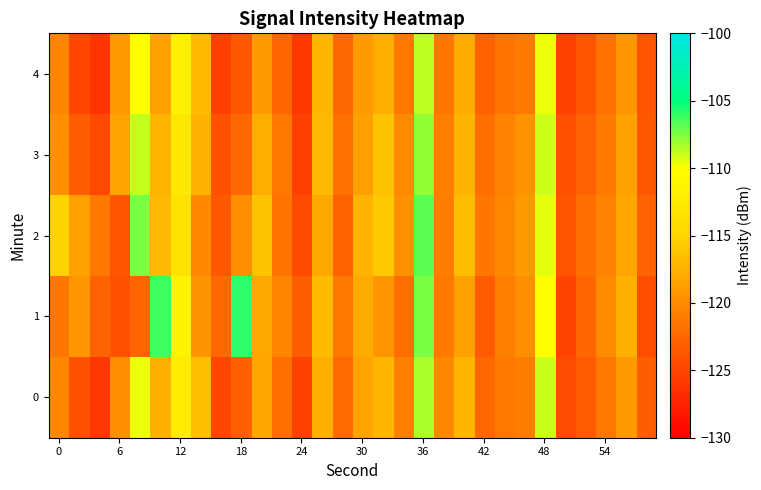

List the series in order of their peak value, highest first.

1, 2, 3, 0, 4